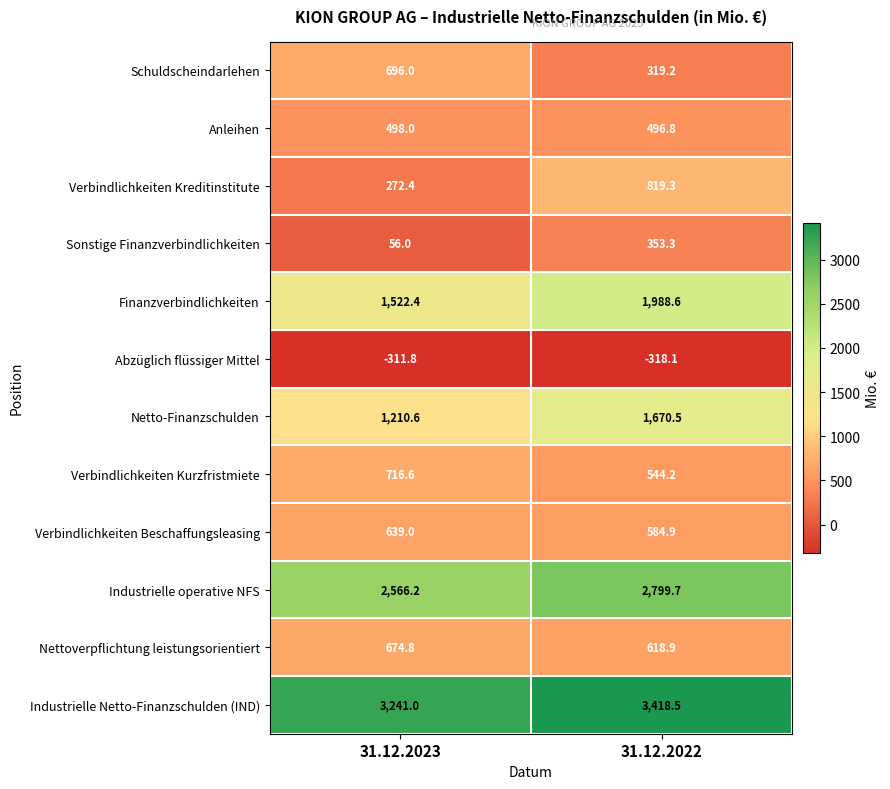

What is the sum of all Verbindlichkeiten Beschaffungsleasing values?

1223.9